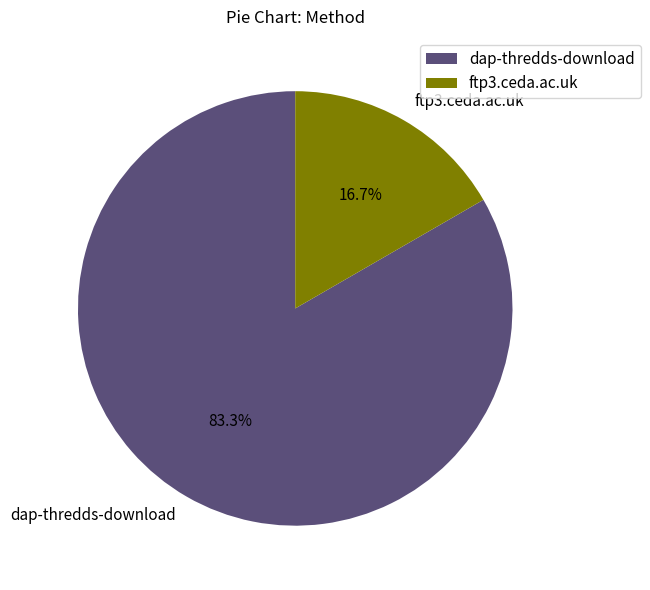

Does ftp3.ceda.ac.uk represent more than half of the total?

No